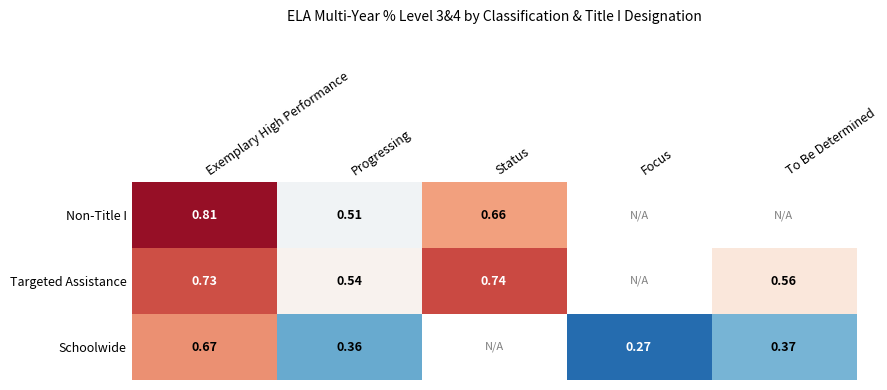

Rank the series at Exemplary High Performance from lowest to highest value.

Schoolwide, Targeted Assistance, Non-Title I